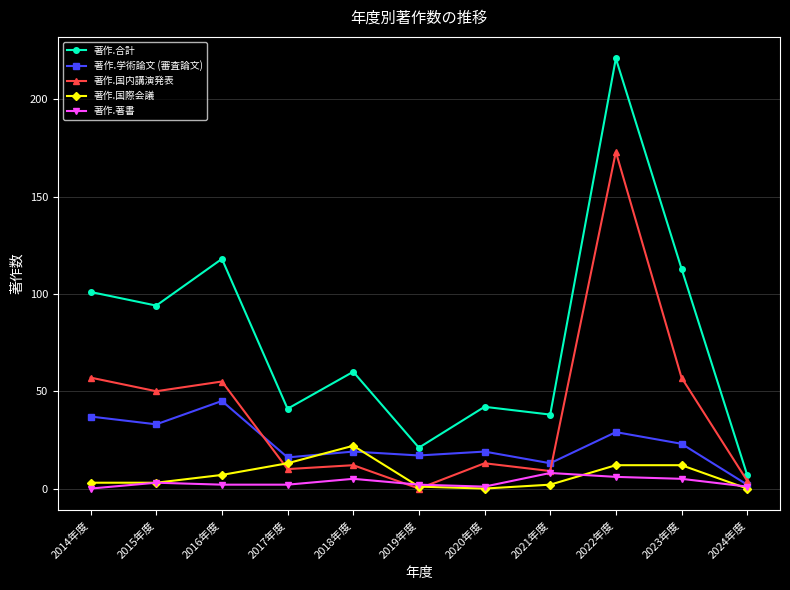

Reading left to right, transcribe all the data shown in this chart.

著作.合計: 2014年度=101	2015年度=94	2016年度=118	2017年度=41	2018年度=60	2019年度=21	2020年度=42	2021年度=38	2022年度=221	2023年度=113	2024年度=7
著作.学術論文 (審査論文): 2014年度=37	2015年度=33	2016年度=45	2017年度=16	2018年度=19	2019年度=17	2020年度=19	2021年度=13	2022年度=29	2023年度=23	2024年度=2
著作.国内講演発表: 2014年度=57	2015年度=50	2016年度=55	2017年度=10	2018年度=12	2019年度=0	2020年度=13	2021年度=9	2022年度=173	2023年度=57	2024年度=4
著作.国際会議: 2014年度=3	2015年度=3	2016年度=7	2017年度=13	2018年度=22	2019年度=1	2020年度=0	2021年度=2	2022年度=12	2023年度=12	2024年度=0
著作.著書: 2014年度=0	2015年度=3	2016年度=2	2017年度=2	2018年度=5	2019年度=2	2020年度=1	2021年度=8	2022年度=6	2023年度=5	2024年度=1